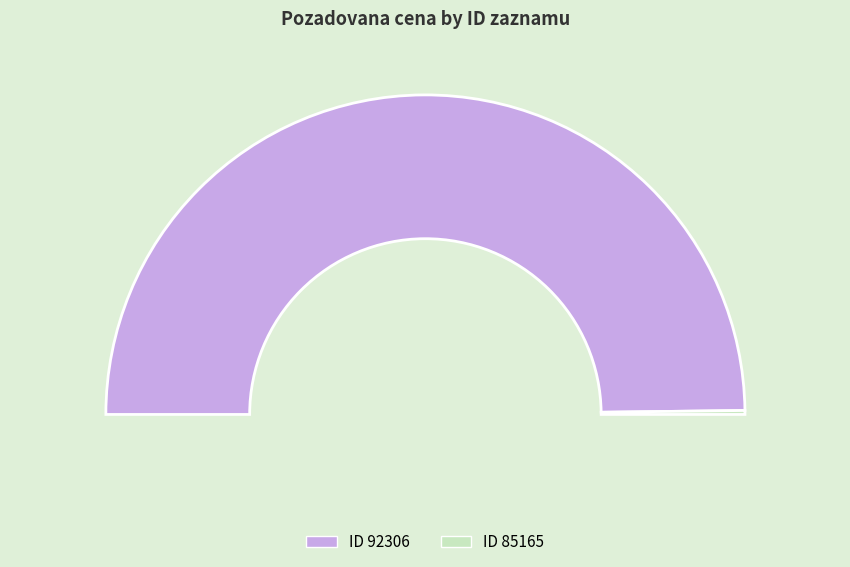

Combined, what portion of the pie is 85165 and 92306?

100.0%